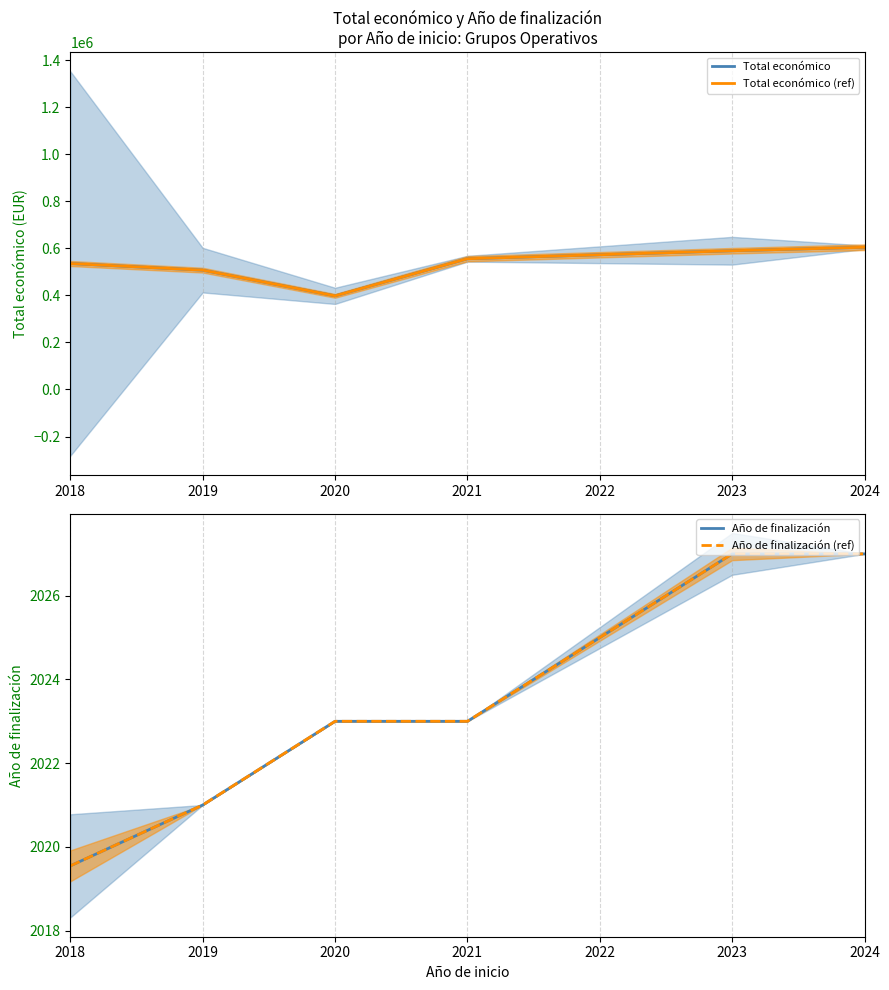

At which category does the chart reach its peak across all series?

2024